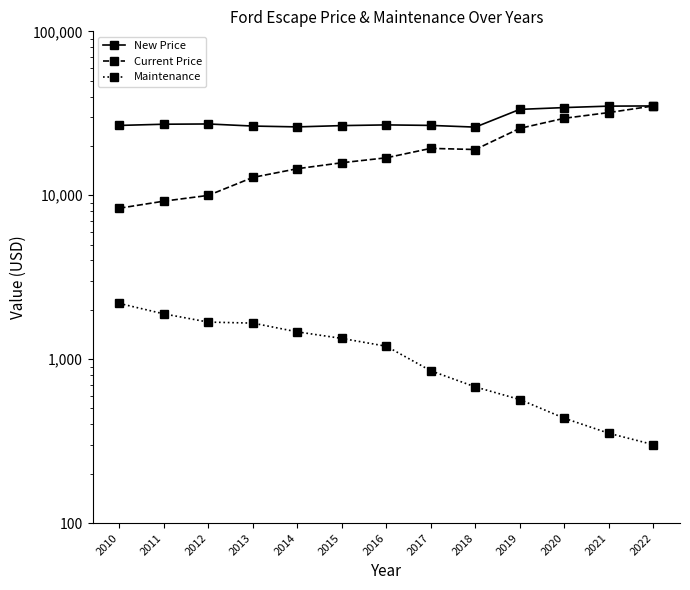

Which label corresponds to the largest value in the chart?

2022